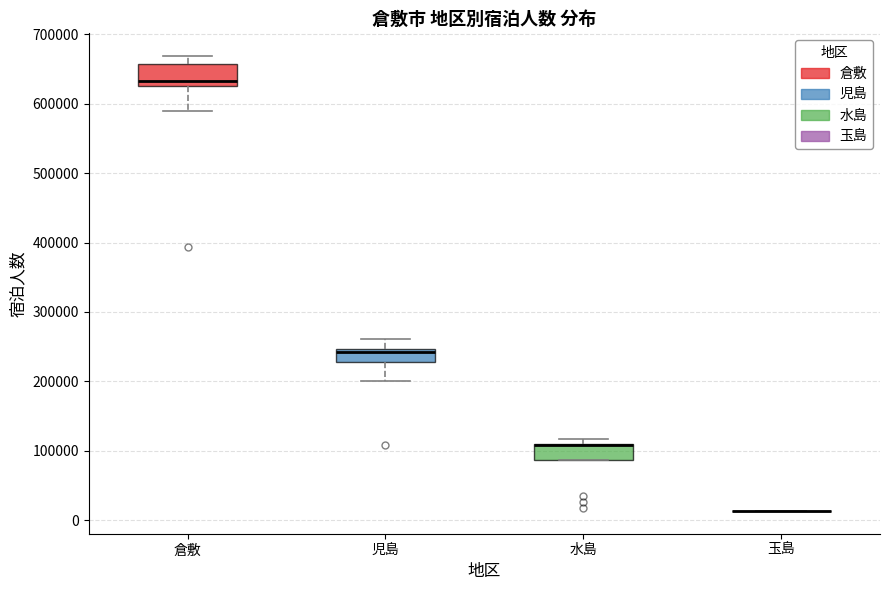

Reading left to right, read every box against the y-axis: the position of its median line, the range the box covers, and the ends of its whiskers. The values are not printed on the chart, so give them approximately, as read against the axis.

倉敷: median 630000 (just above the box's lower edge), box 630000 to 660000, whiskers 590000 to 670000
児島: median 240000, box 230000 to 250000, whiskers 200000 to 260000
水島: median 110000 (drawn on the box's upper edge), box 90000 to 110000, whiskers 90000 to 120000
玉島: box collapsed to a line at 10000, whiskers 10000 to 10000